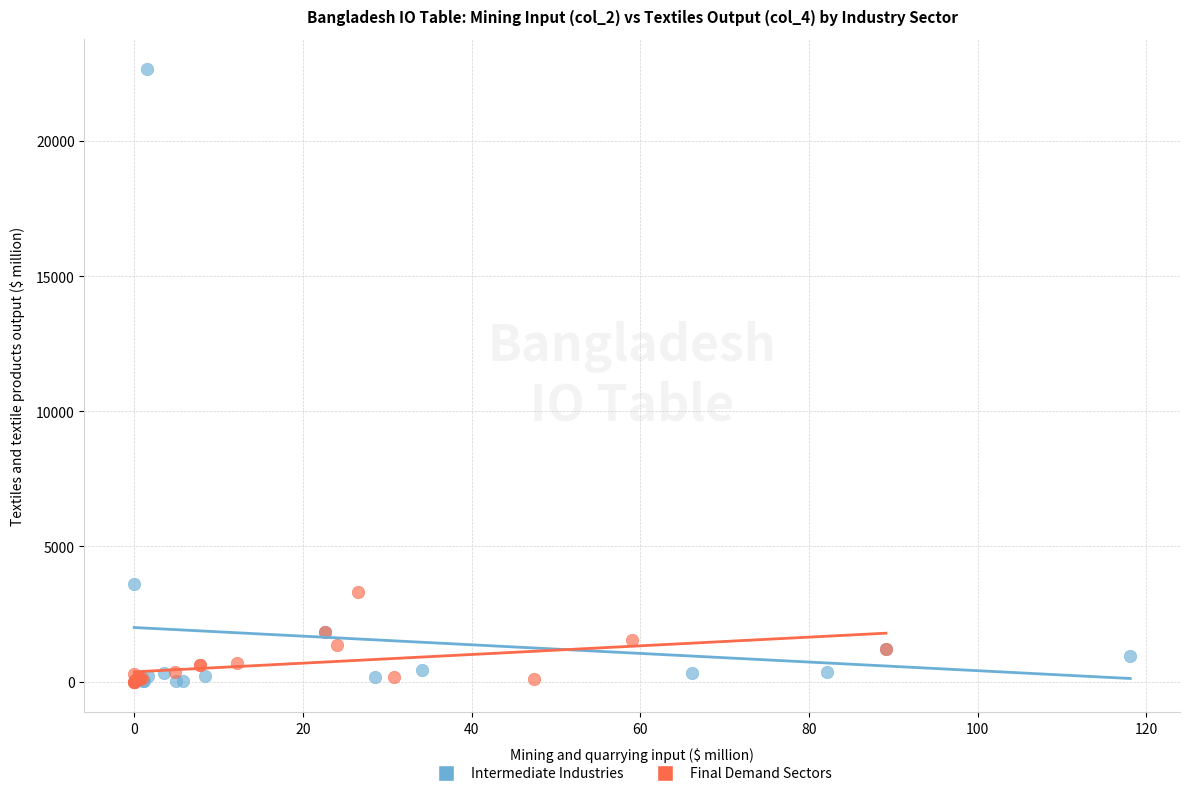

Which series contains the highest Y value?

Intermediate Industries